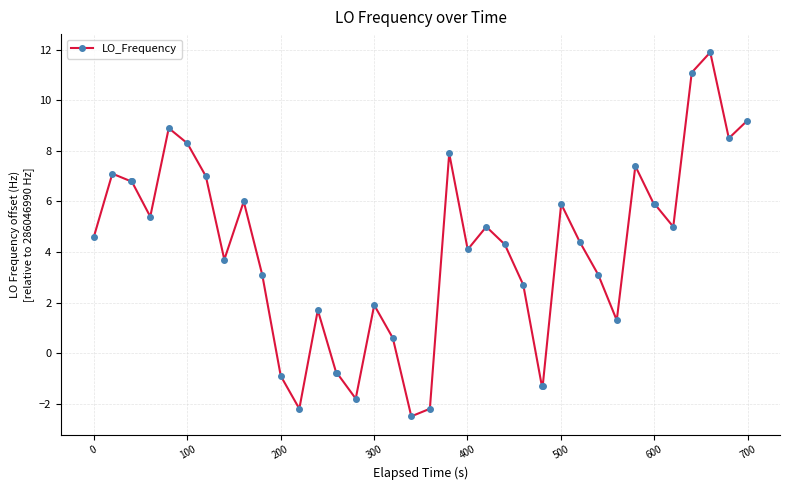

Does the chart have visible grid lines?

Yes